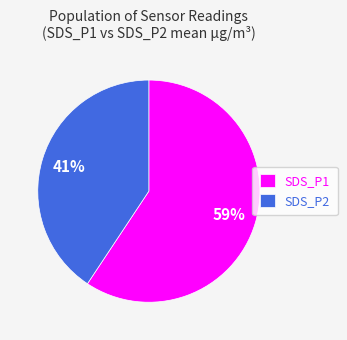

Which slice is the largest?

SDS_P1